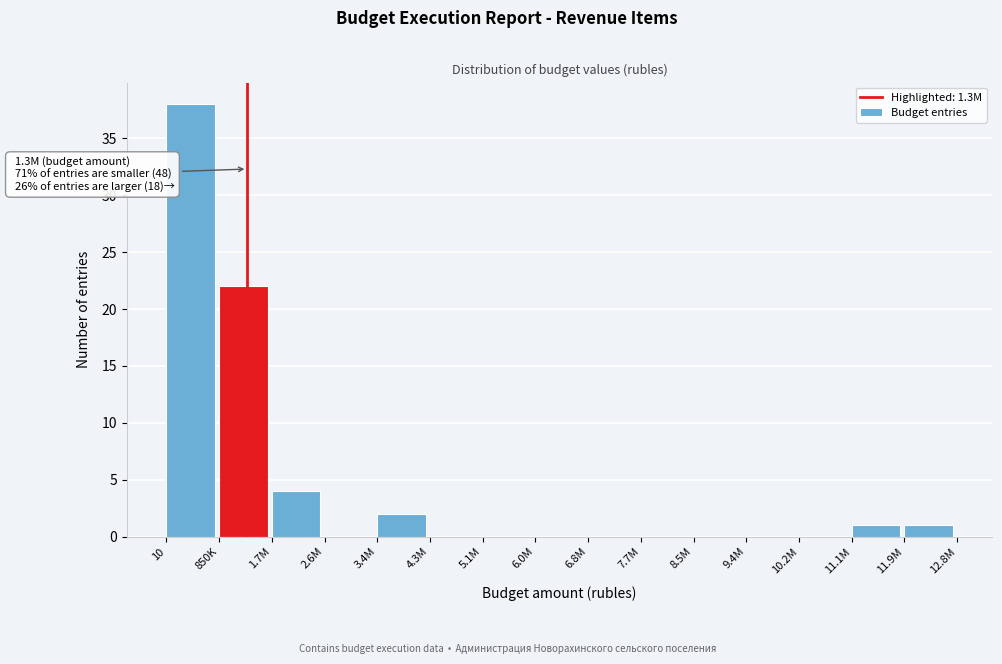

Reading left to right, list all the values displayed in this chart.

10=38	850K=22	1.7M=4	2.6M=0	3.4M=2	4.3M=0	5.1M=0	6.0M=0	6.8M=0	7.7M=0	8.5M=0	9.4M=0	10.2M=0	11.1M=1	11.9M=1